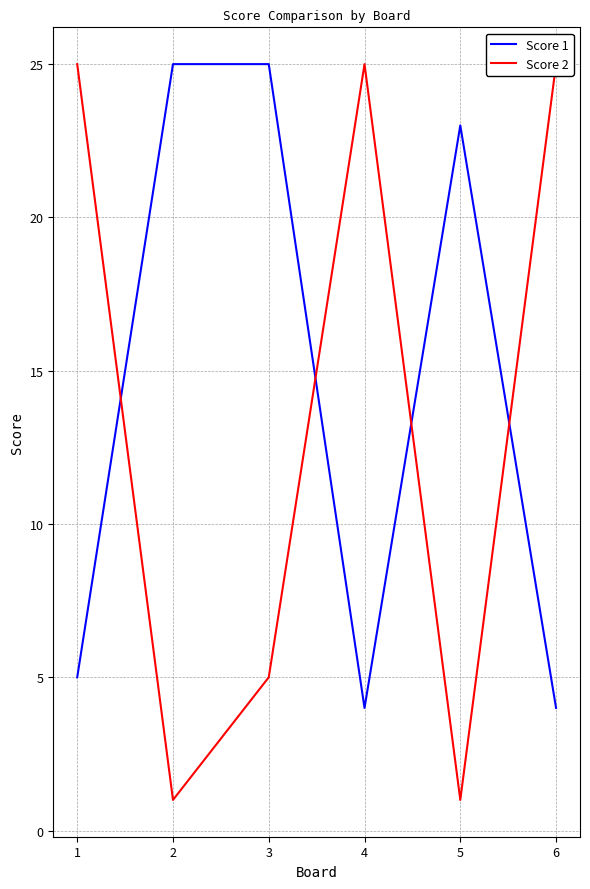

Reading left to right, what are all the values shown in this chart?

Score 1: 1=5	2=25	3=25	4=4	5=23	6=4
Score 2: 1=25	2=1	3=5	4=25	5=1	6=25